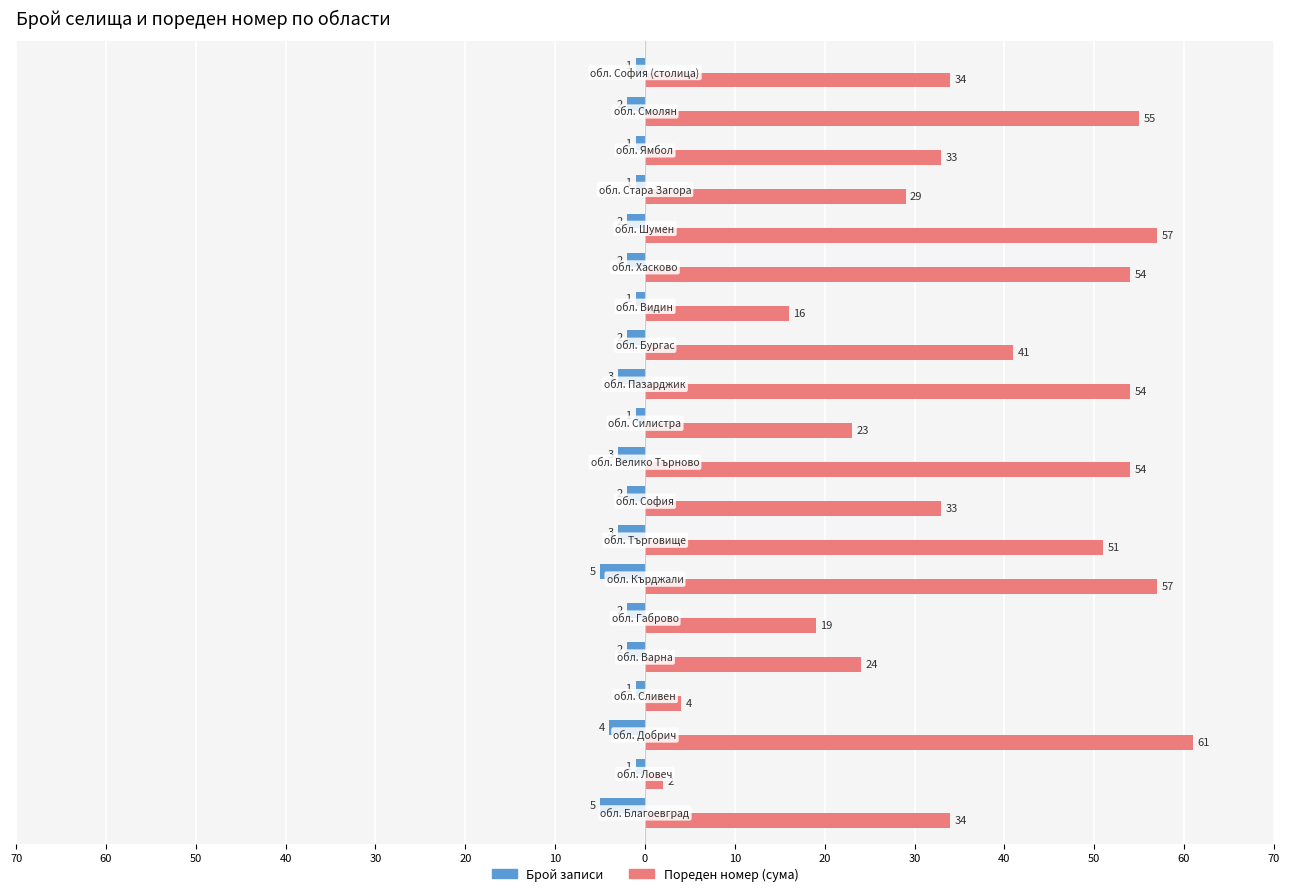

What are all the series names shown in the legend?

Брой записи, Пореден номер (сума)